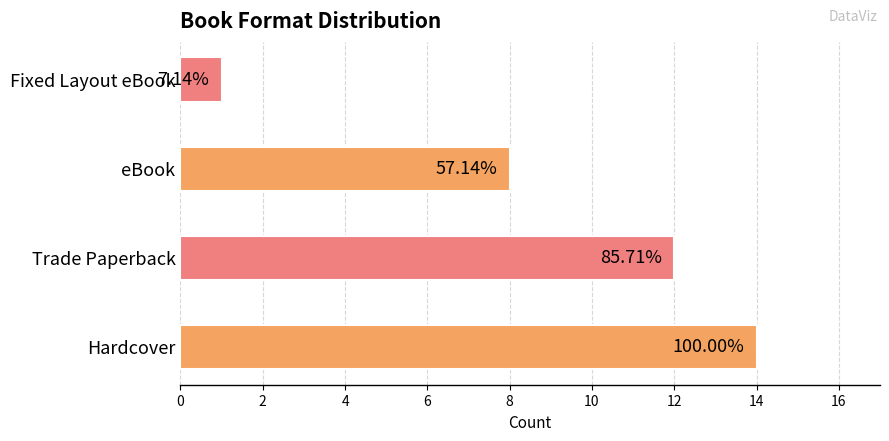

Are the bars horizontal?

Yes